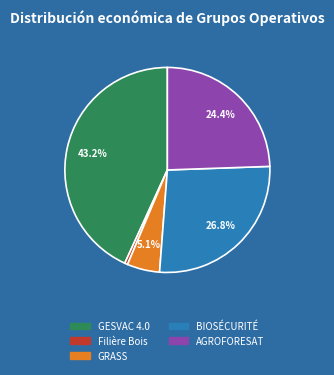

To the nearest percent, what is the difference between the largest and smallest slice percentages?

43%